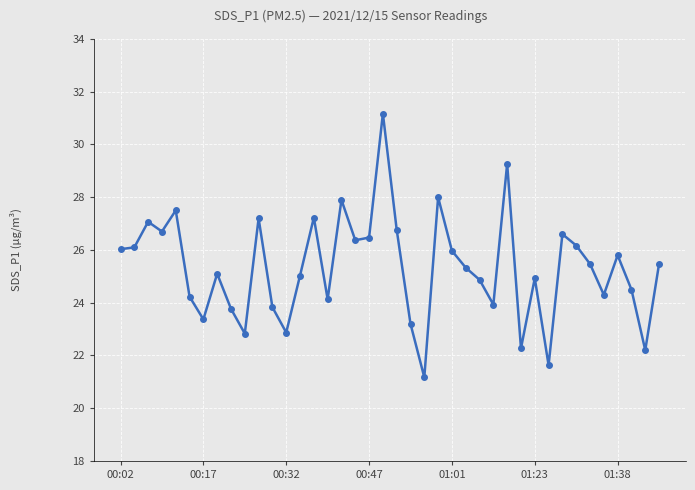

What is the greatest value displayed?

31.2